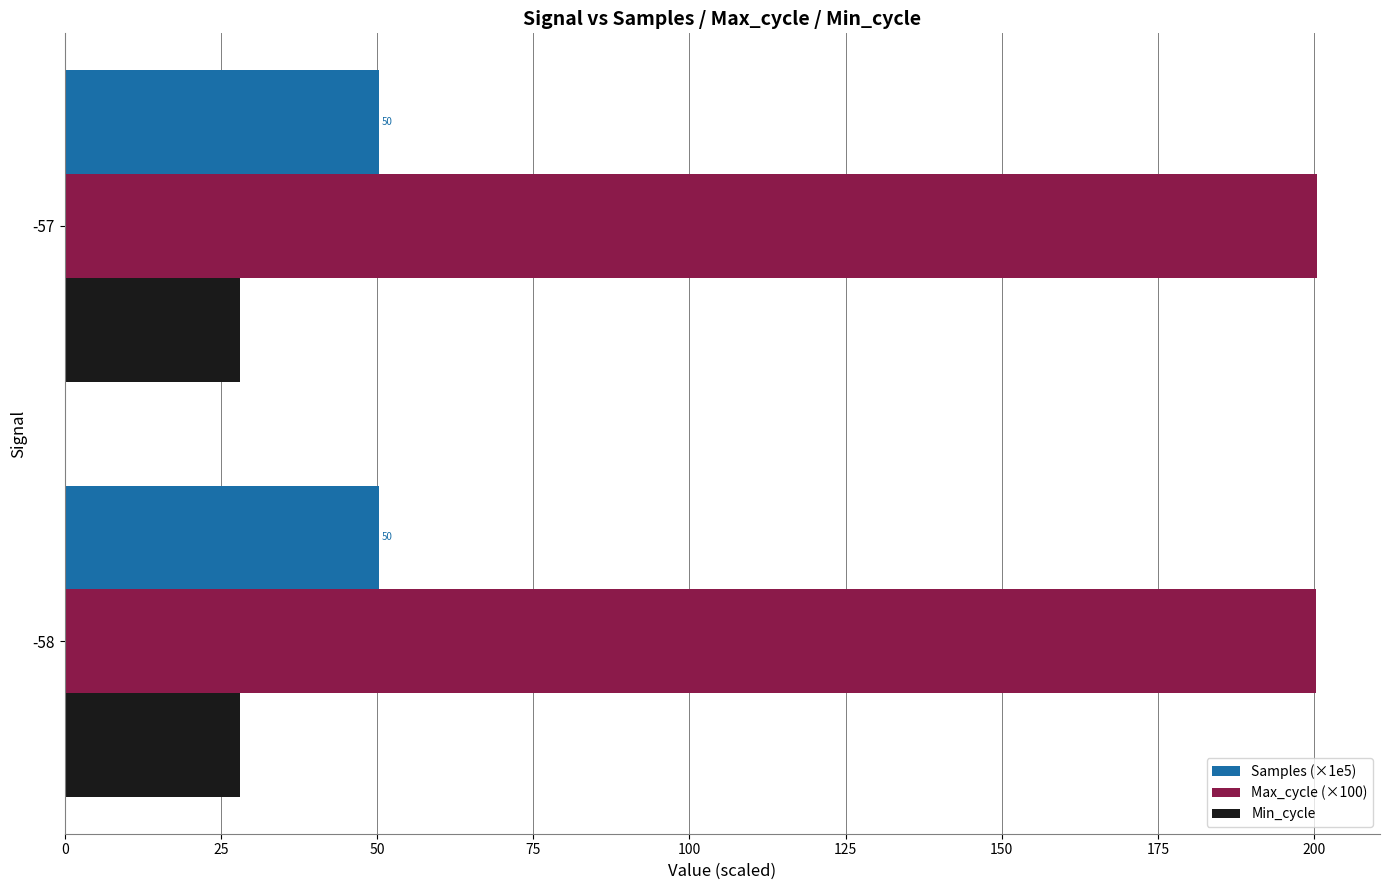

What is the total value across all series at -58?

278.6